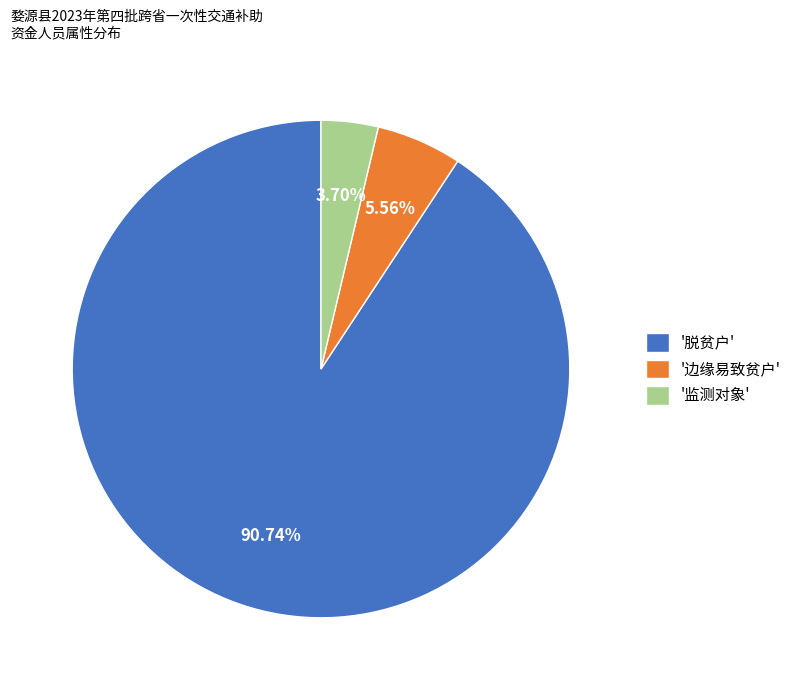

Which category accounts for the majority?

'脱贫户'